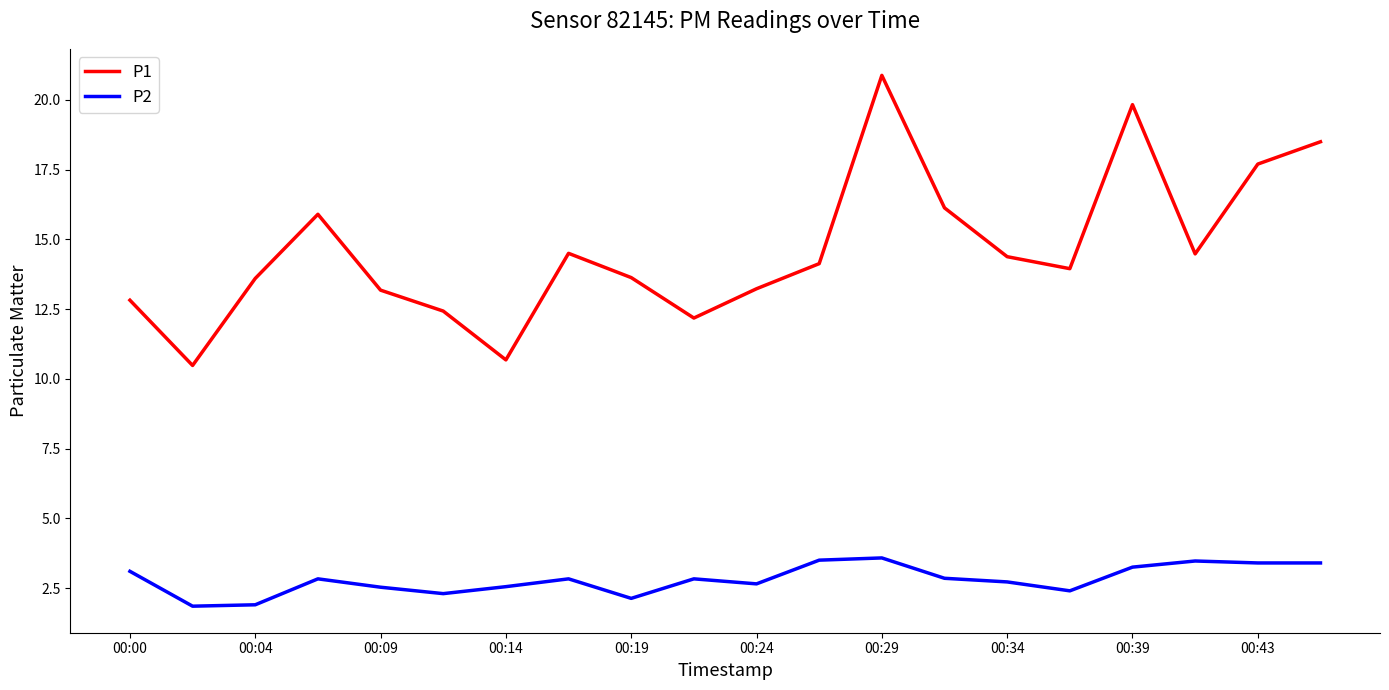

List the series in order of their peak value, lowest first.

P2, P1